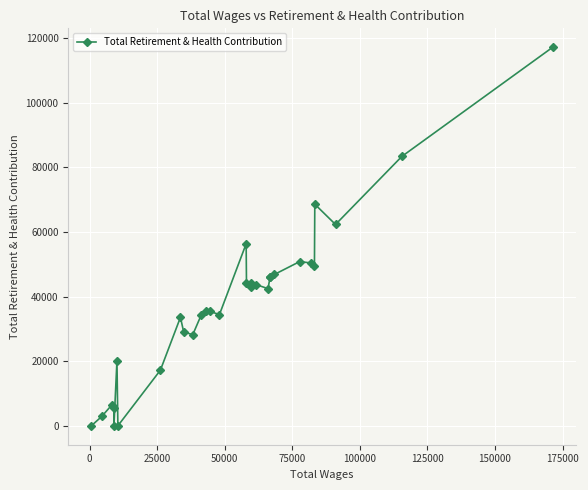

What is the difference between the maximum and minimum values?

117227